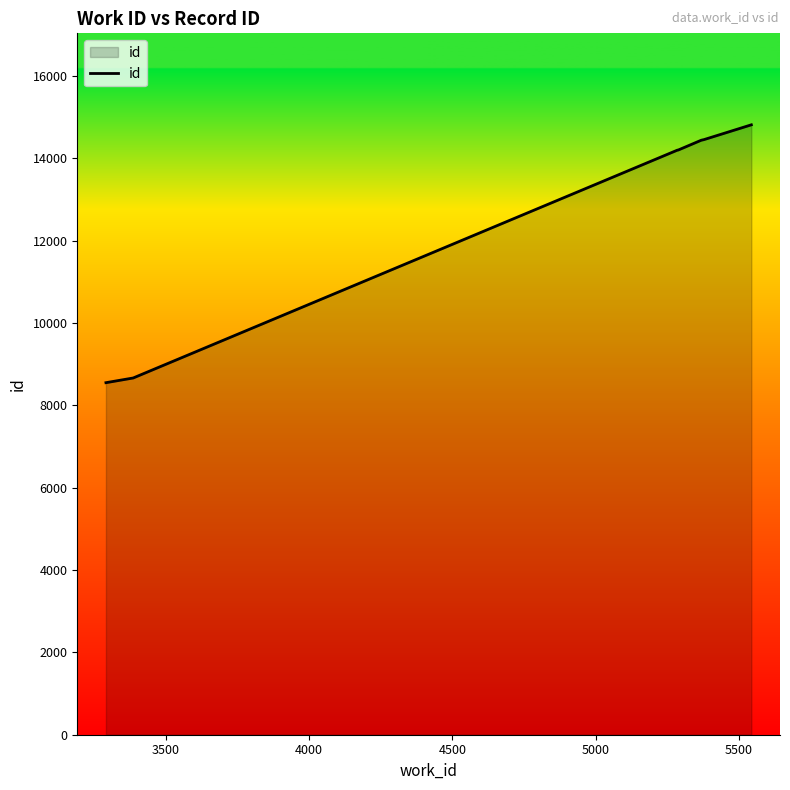

What is the difference between the maximum and minimum values?

6265